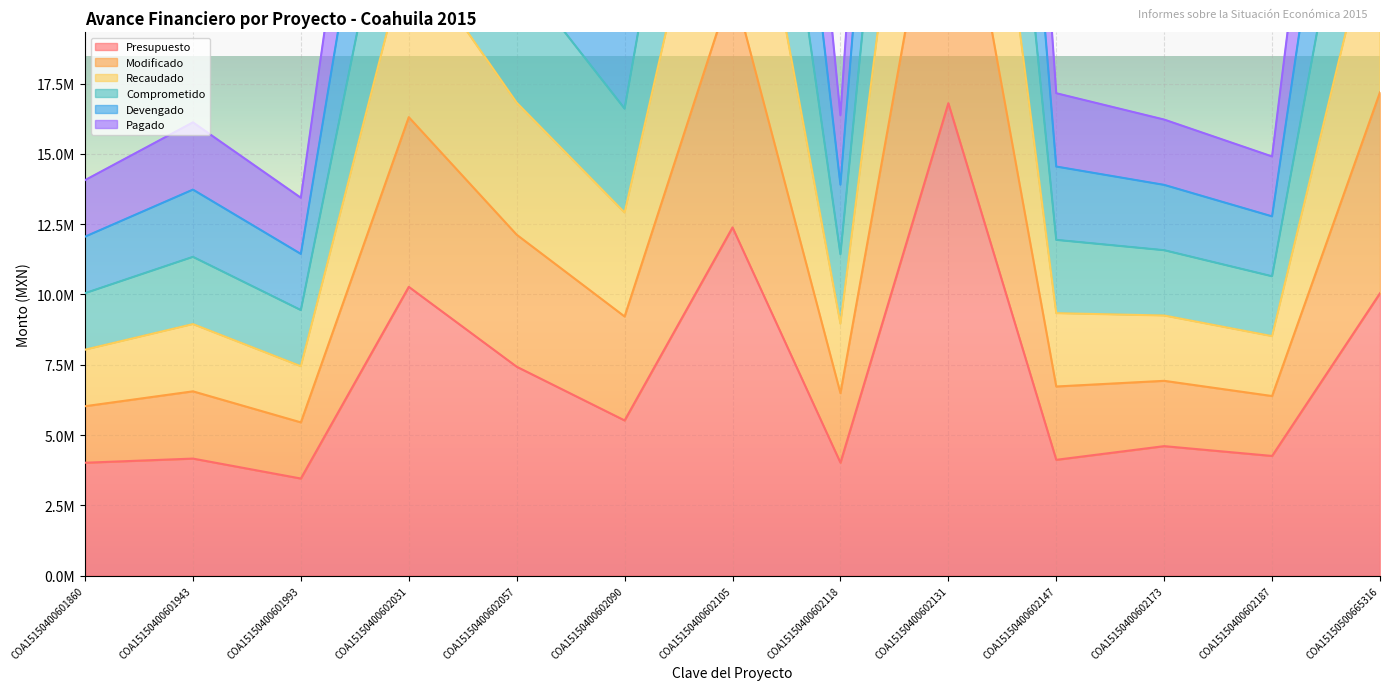

Which category has the highest value in the Comprometido series?

COA15150400602131